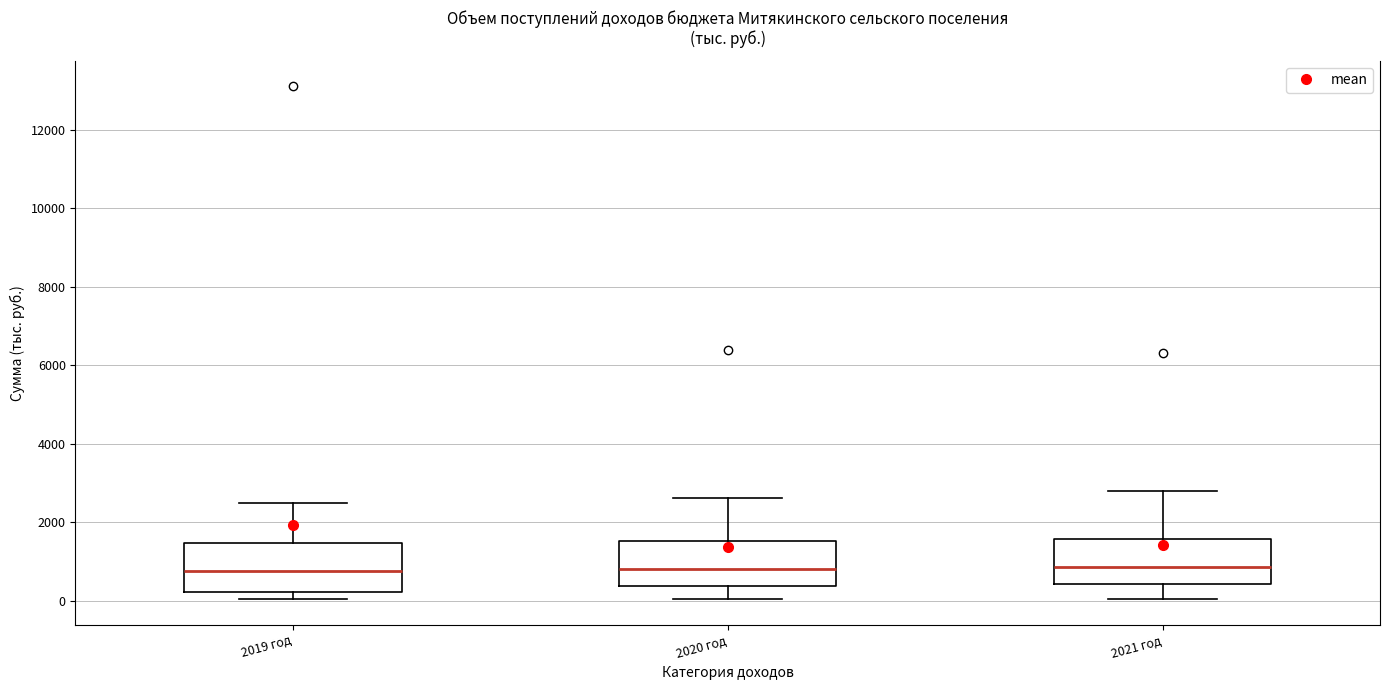

Reading left to right, read every box against the y-axis: the position of its median line, the range the box covers, and the ends of its whiskers. The values are not printed on the chart, so give them approximately, as read against the axis.

2019 год: median 800, box 200 to 1400, whiskers 0 to 2600
2020 год: median 800, box 400 to 1600, whiskers 0 to 2600
2021 год: median 800, box 400 to 1600, whiskers 0 to 2800